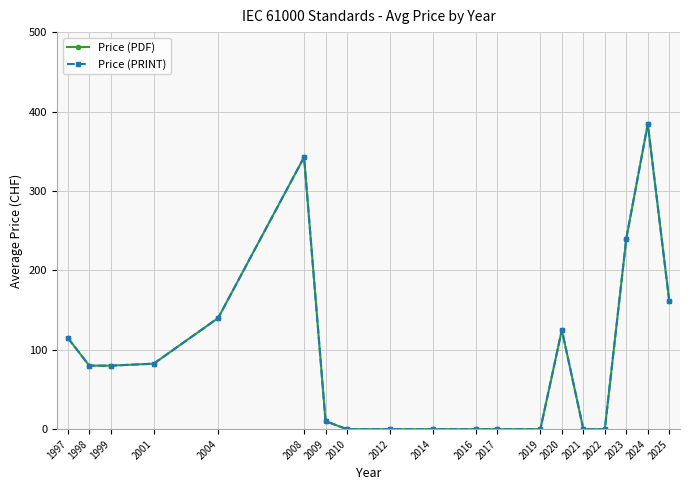

Does the chart display data point markers on the line(s)?

Yes